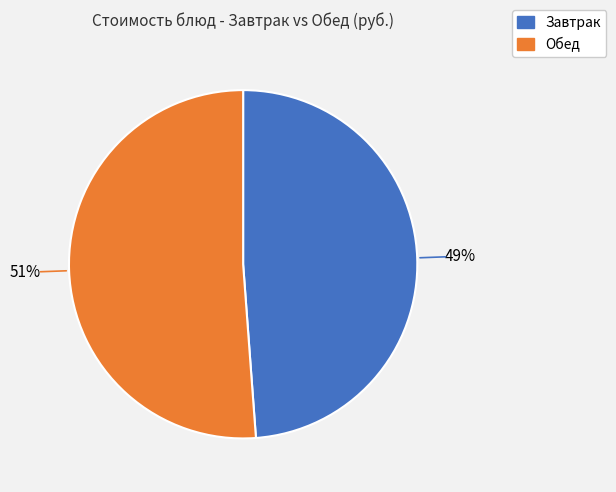

Does any single category account for the majority?

Yes